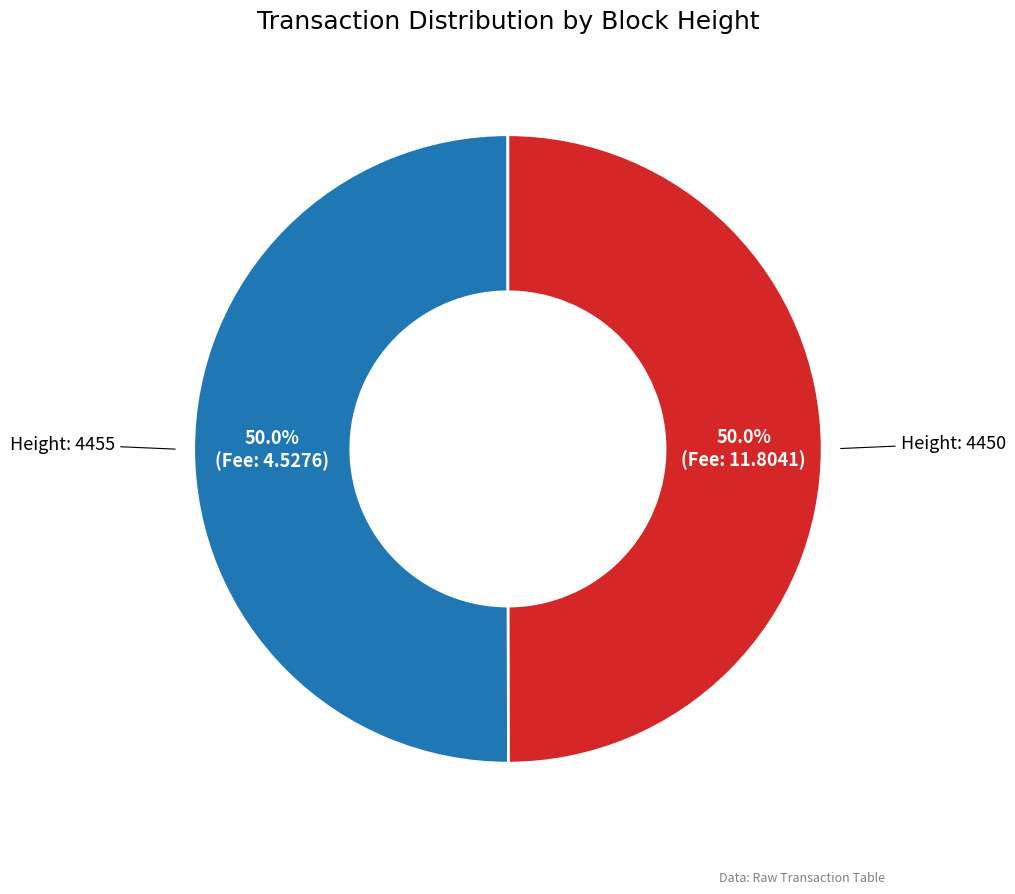

What is the total percentage of Height: 4455 and Height: 4450?

100.0%